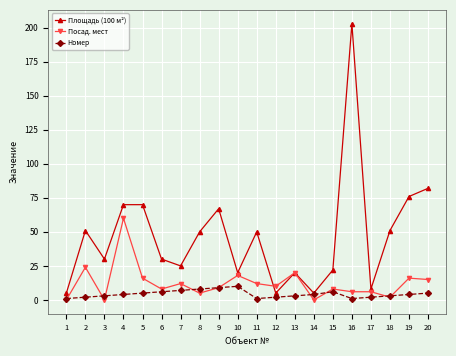

What is the spread (max minus min) of values at 6?

24